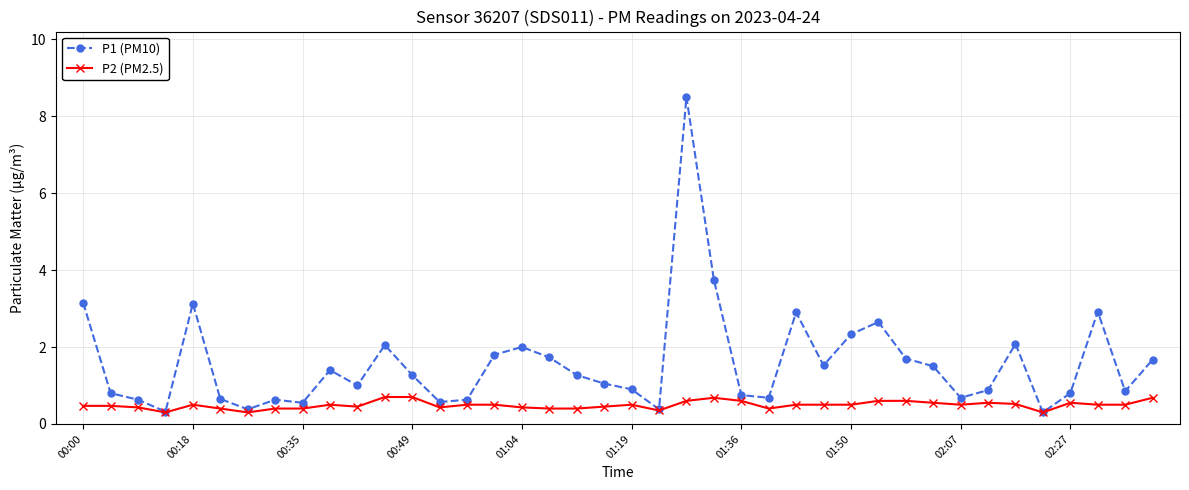

What is the sum of all P1 (PM10) values?

62.8